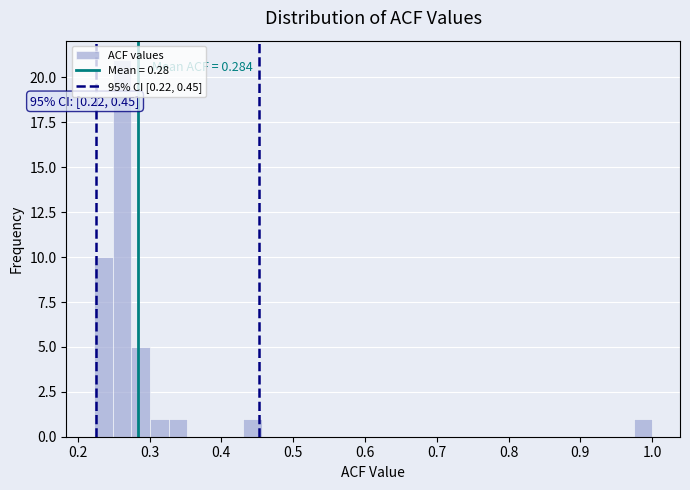

Around what value on the x-axis is the tallest bar? Give the approximate position of its centre, as read against the axis.

0.26